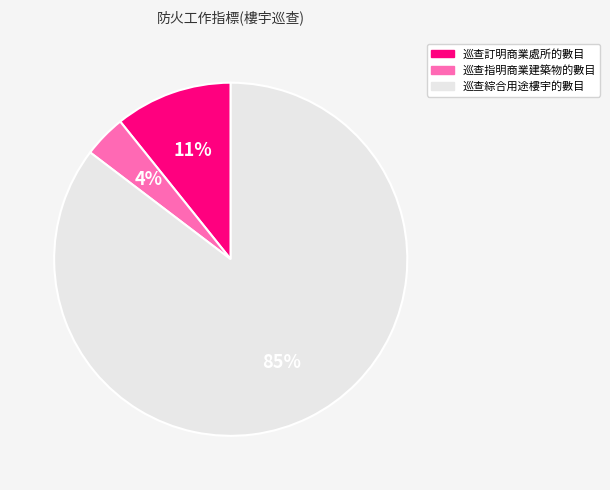

Between 巡查訂明商業處所的數目 and 巡查指明商業建築物的數目, which is larger?

巡查訂明商業處所的數目